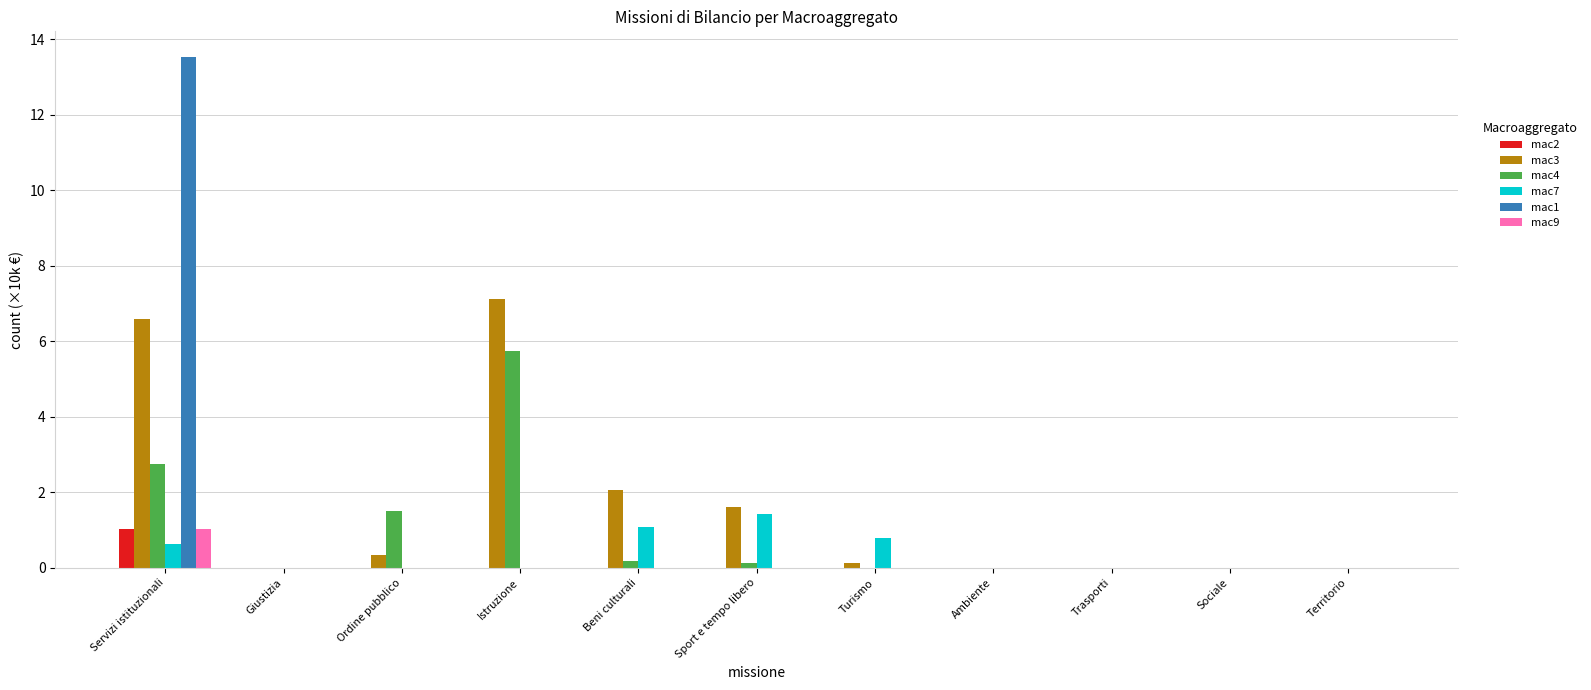

What is the total value across all series at Beni culturali?

3.3